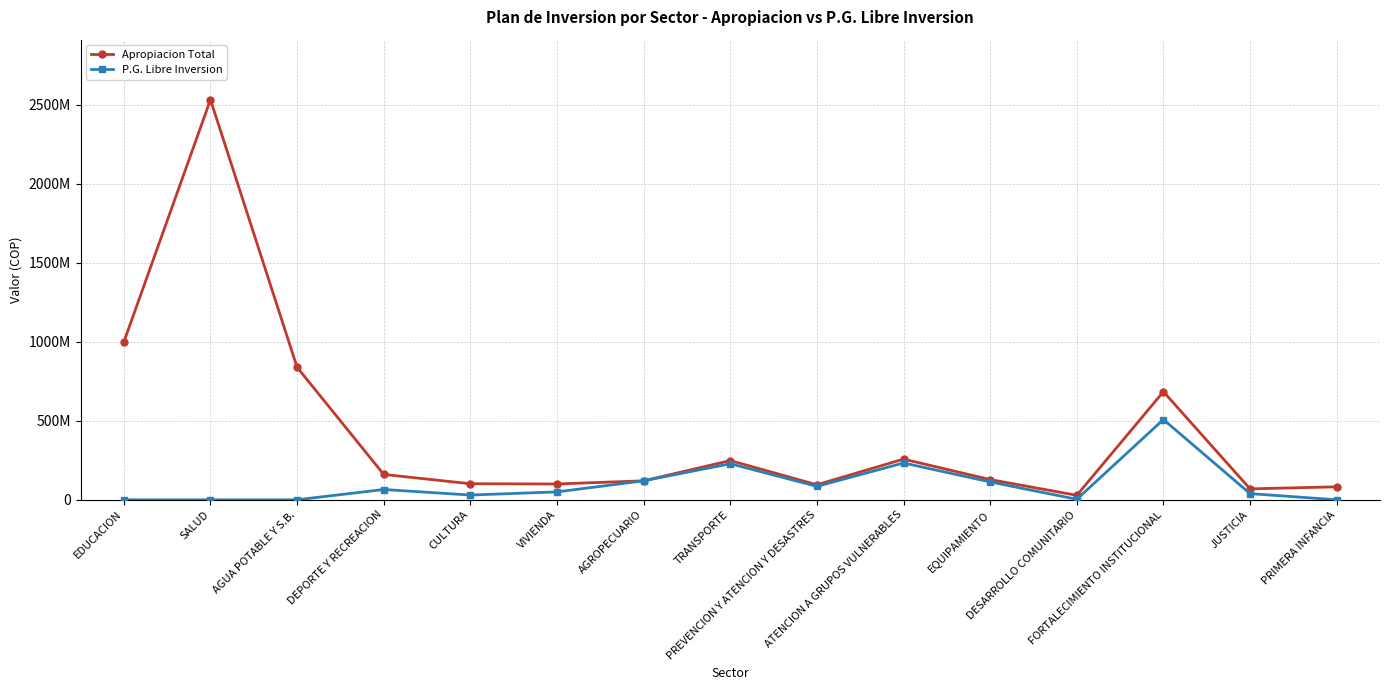

Where is P.G. Libre Inversion nearest to the value 253880000?

ATENCION A GRUPOS VULNERABLES